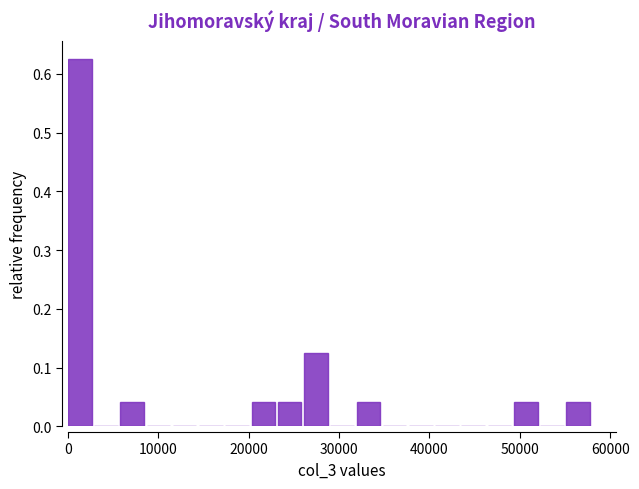

Around what value on the x-axis is the tallest bar? Give the approximate position of its centre, as read against the axis.

1000